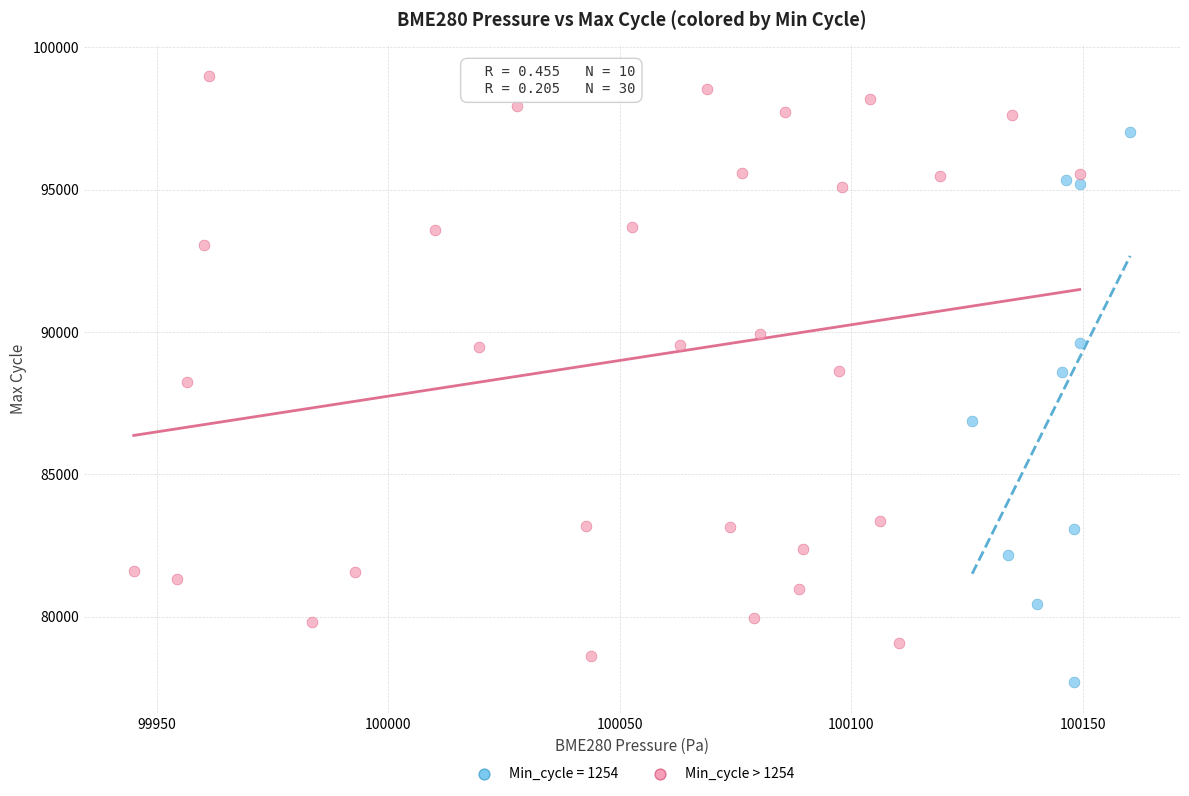

Which series has the widest spread of Y values?

Min_cycle > 1254